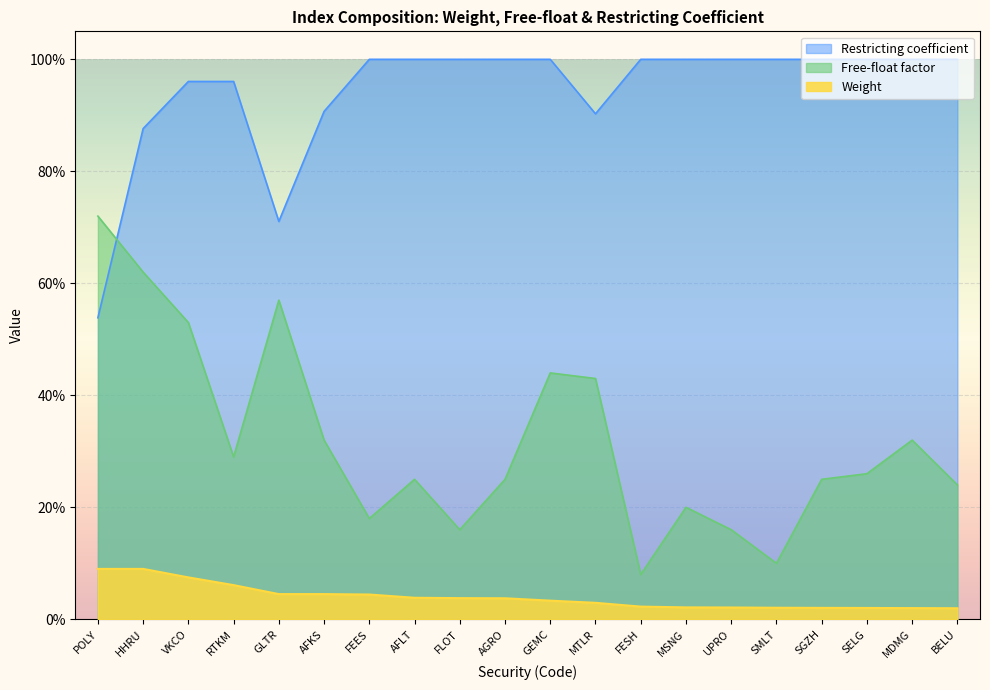

What is the total value across all series at AGRO?

1.3